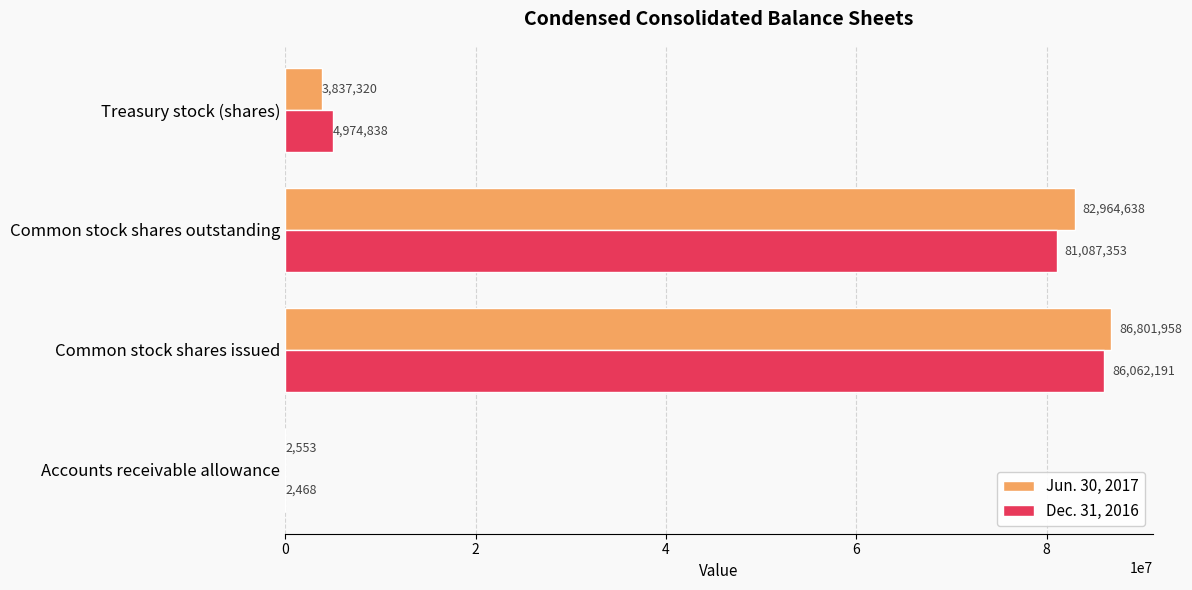

Which series changed the most between Accounts receivable allowance and Common stock shares outstanding?

Jun. 30, 2017